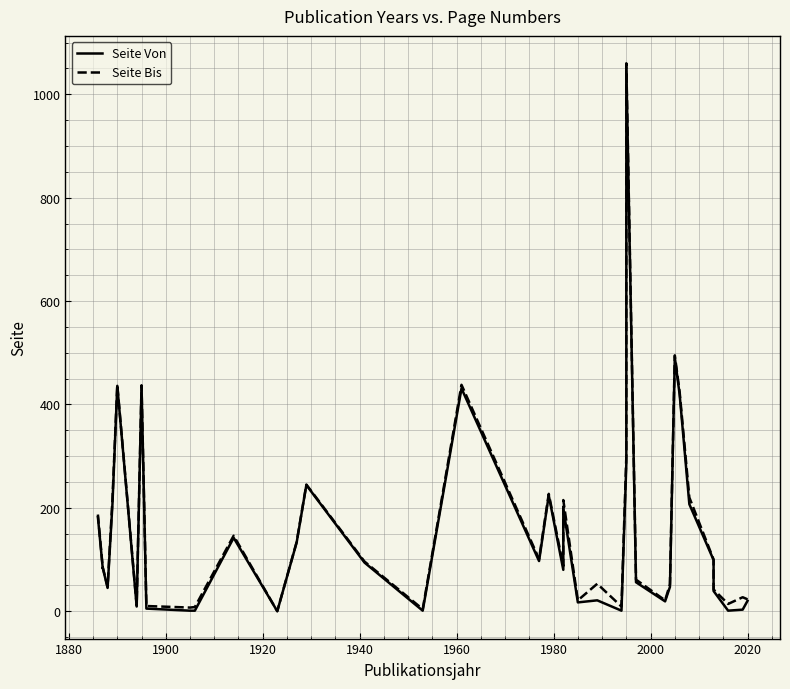

Is this an area chart (filled region under the line)?

No